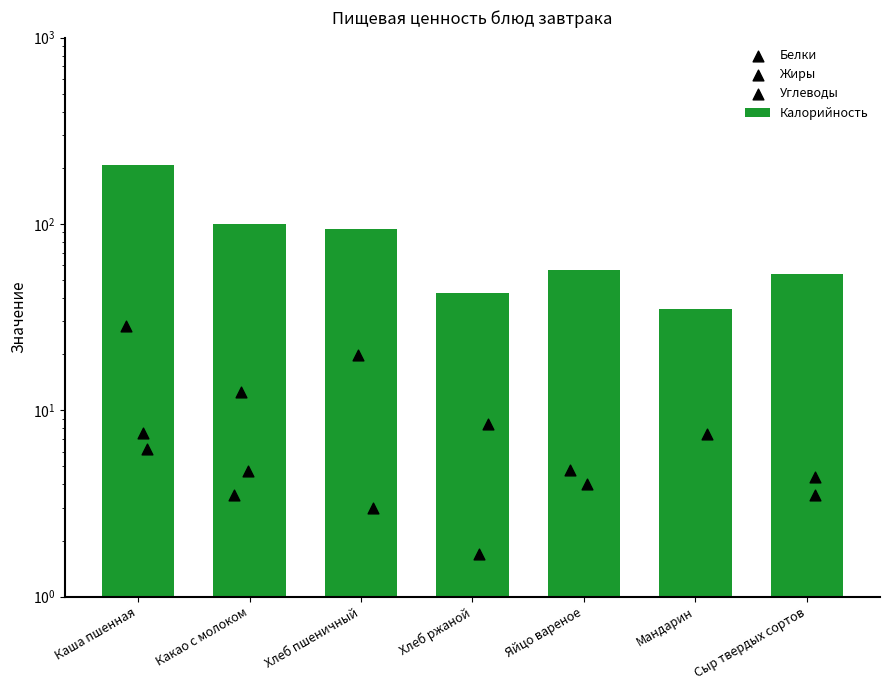

Is the value of Углеводы at Какао с молоком greater than the value of Белки at Хлеб пшеничный?

Yes